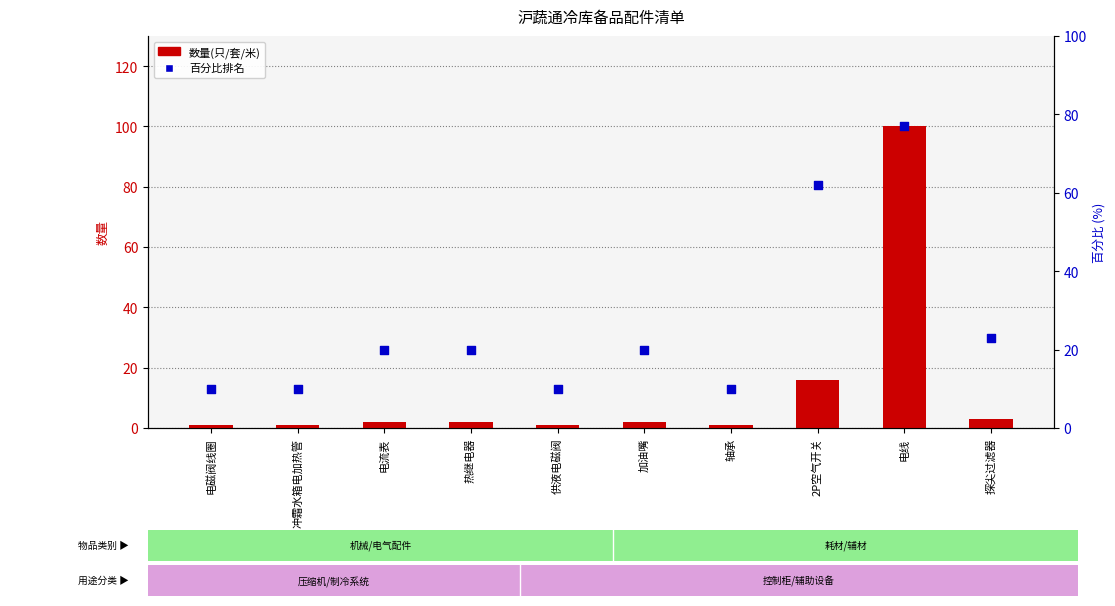

Is the value of 数量(只/套/米) at 电流表 greater than the value of 百分比排名 at 加油嘴?

No